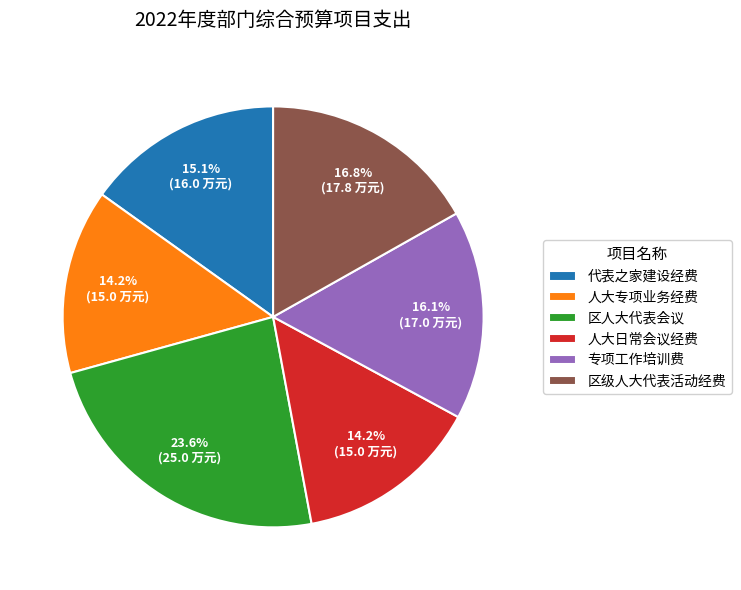

Which category has the biggest portion of the pie?

区人大代表会议